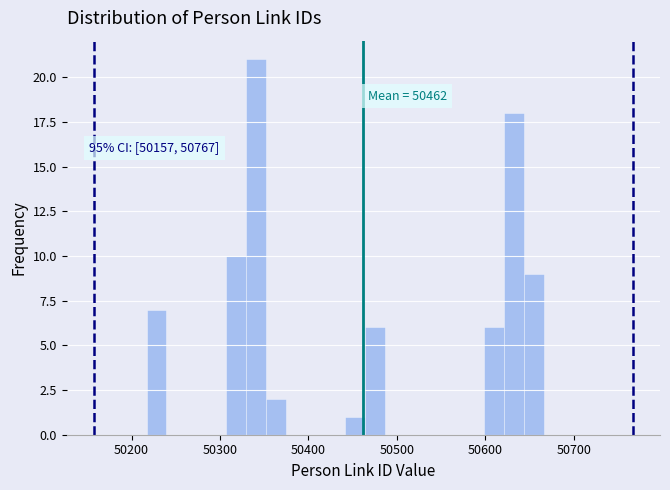

Around what value on the x-axis is the tallest bar? Give the approximate position of its centre, as read against the axis.

50340